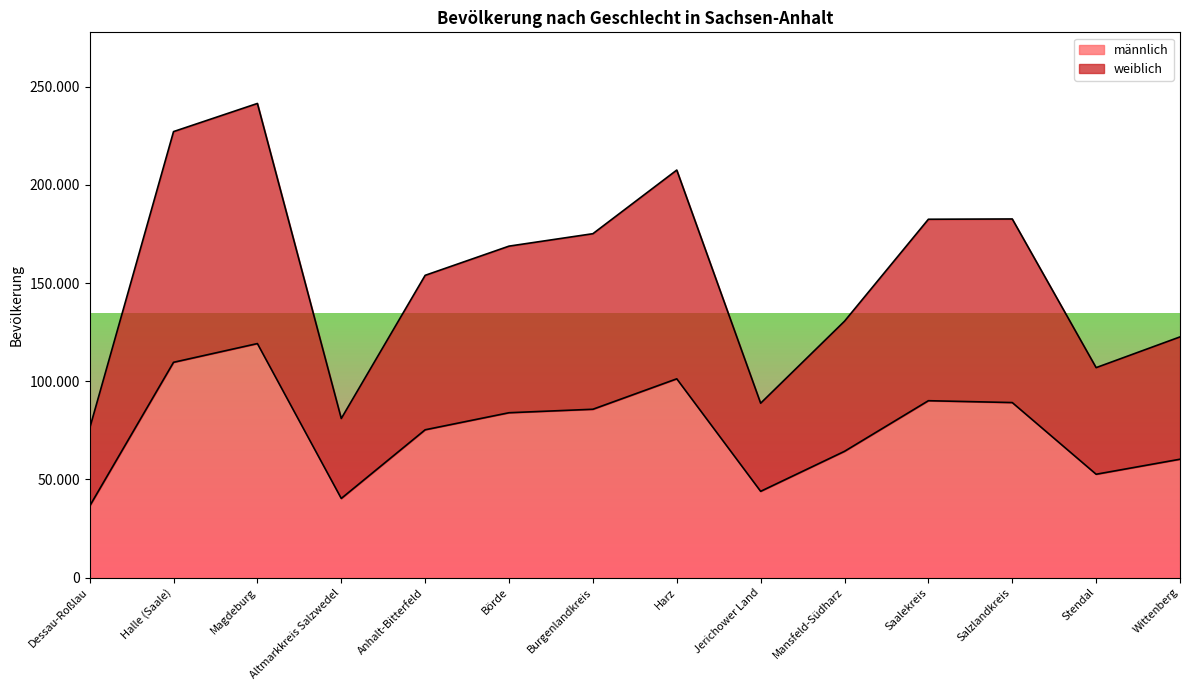

What is the approximate value of männlich at Jerichower Land, to the nearest 50?

43900